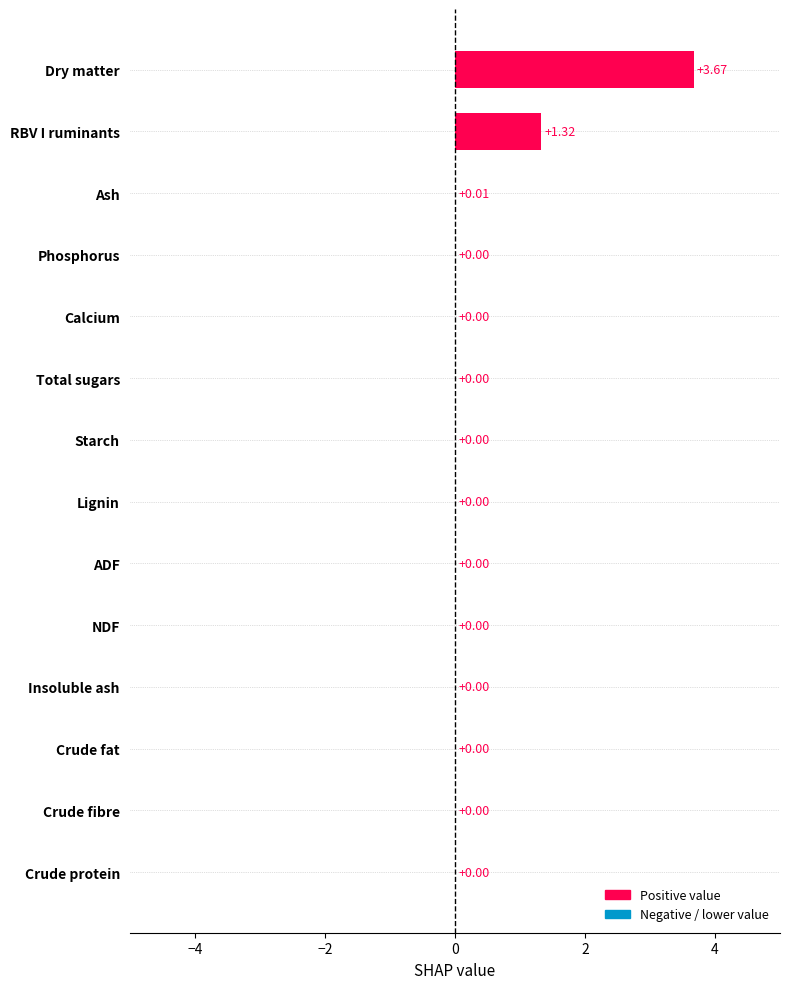

What is the change in value from Ash to Dry matter?

+3.7